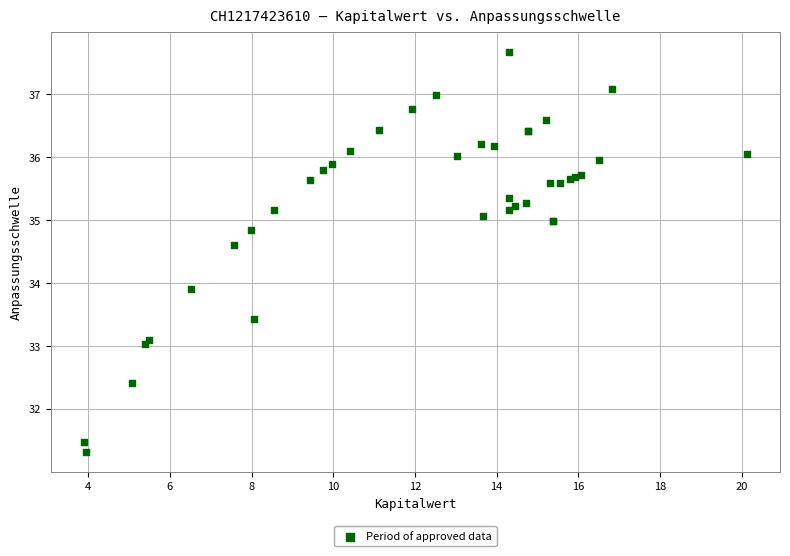

What Y value in the scatter plot is closest to 34?

33.9